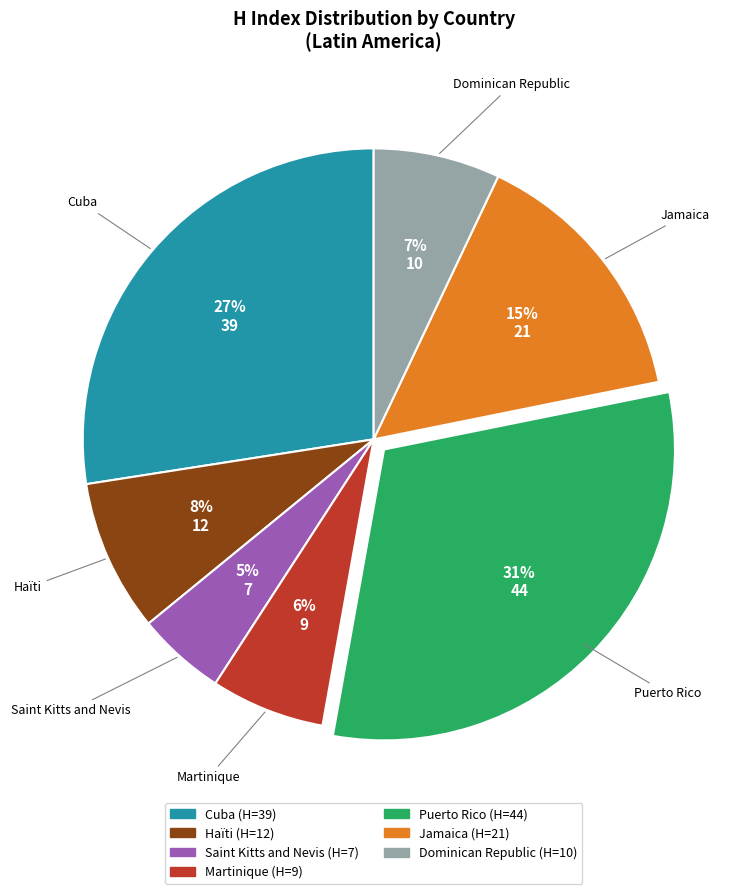

Combined, do Haïti and Puerto Rico account for over 50%?

No